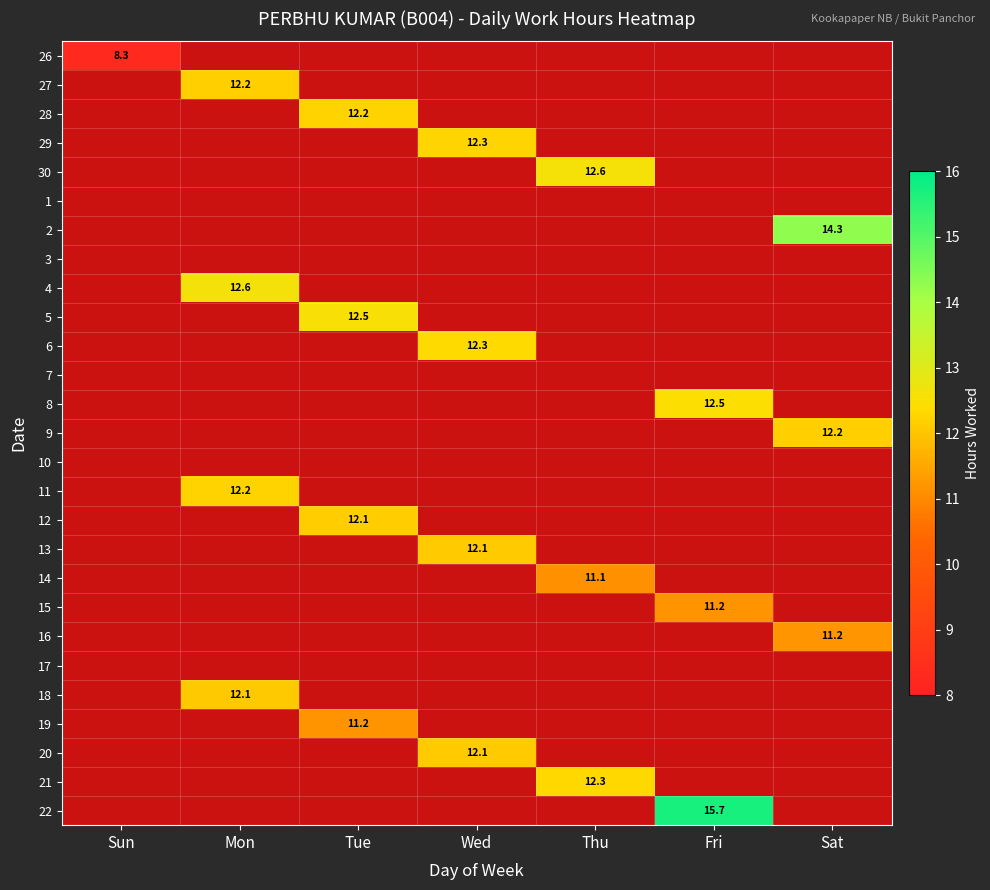

At how many categories does at least one series exceed 12?

6